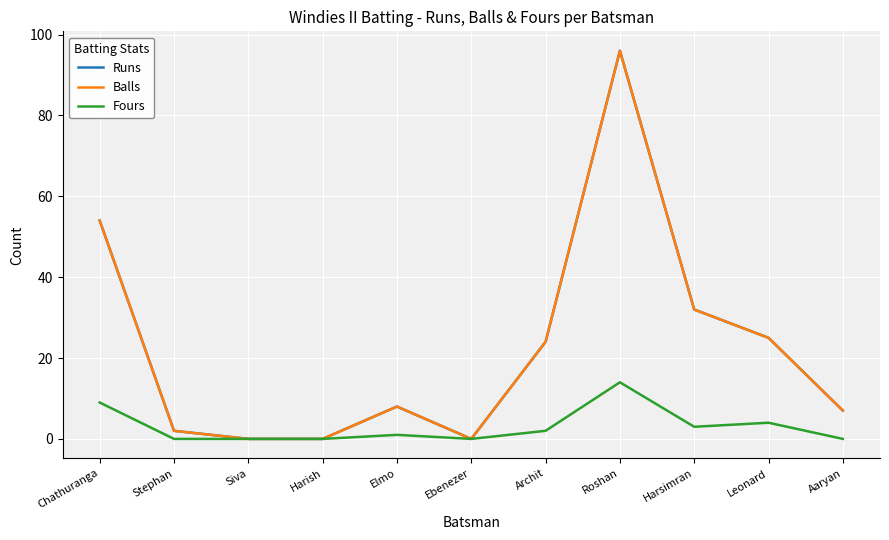

Which series has the largest range (max minus min)?

Runs